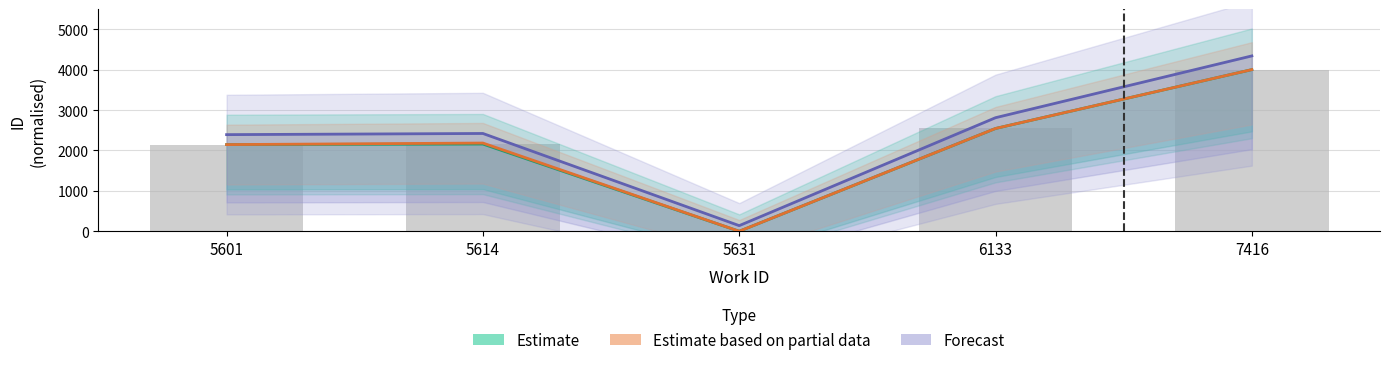

Which series changed the most between 5631 and 6133?

Forecast